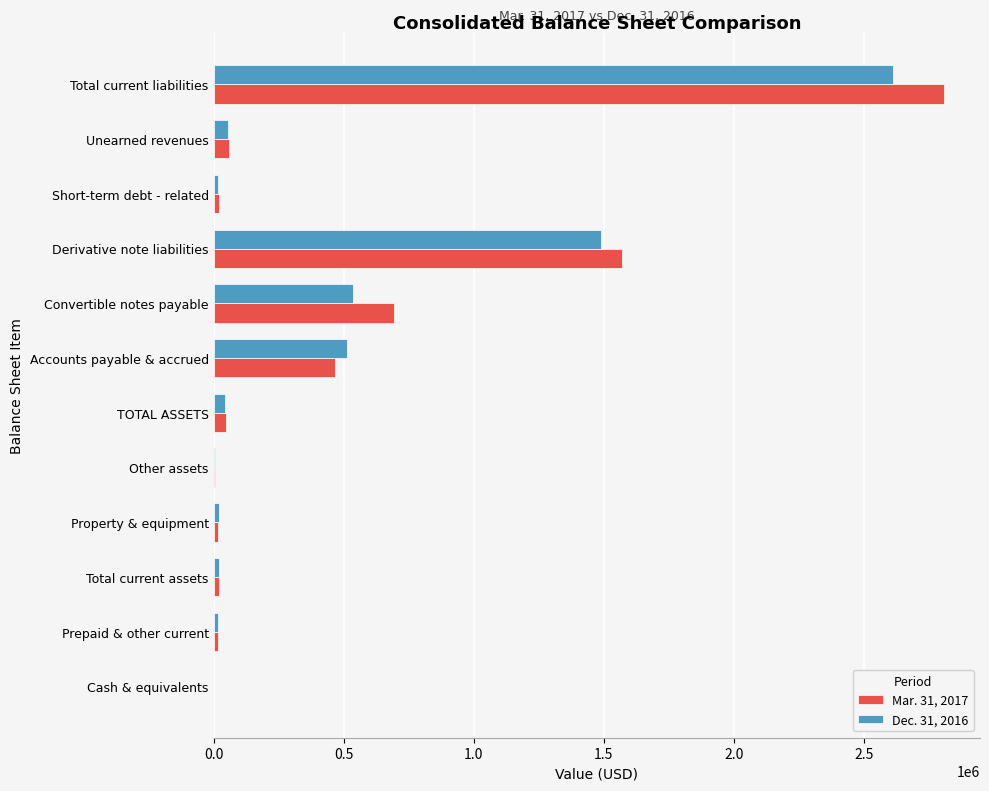

The Dec. 31, 2016 series shows 273545 at Convertible notes payable. True or false?

False